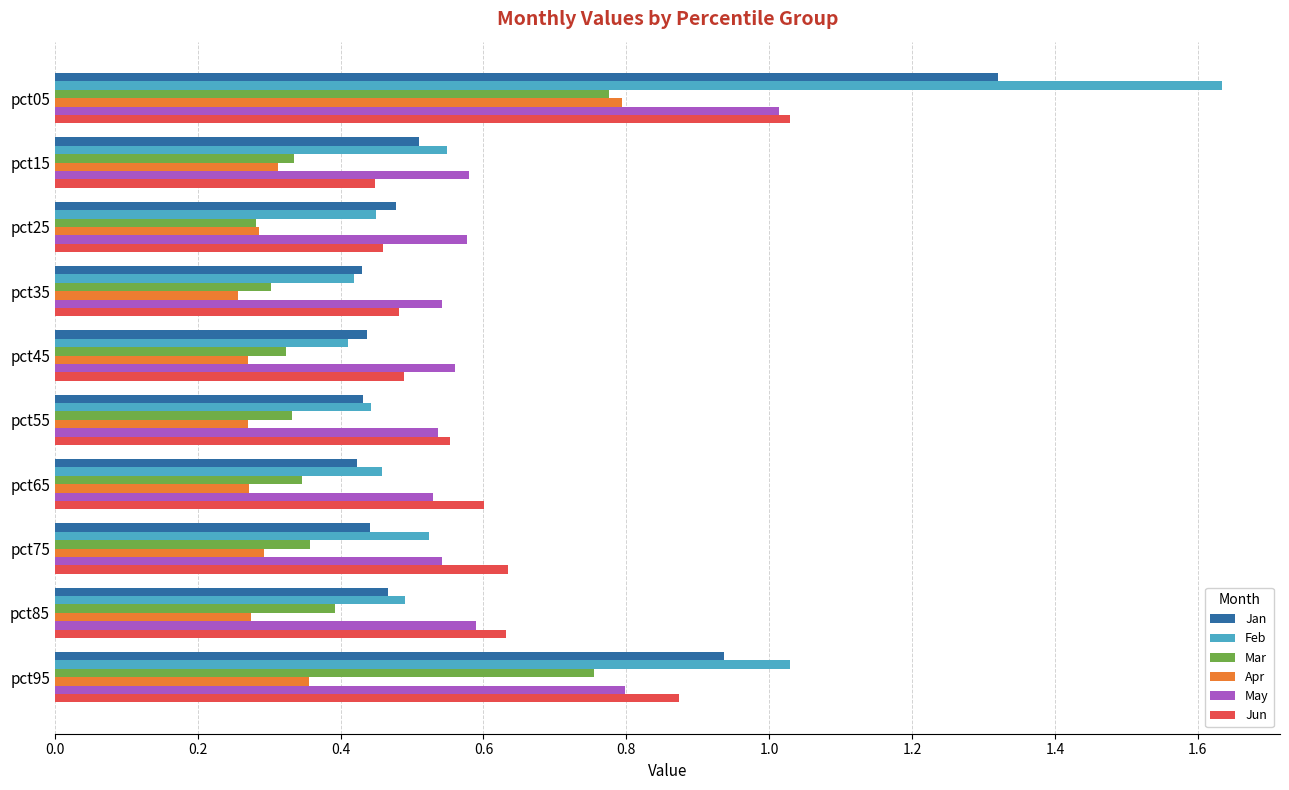

Which series has the largest range (max minus min)?

Feb